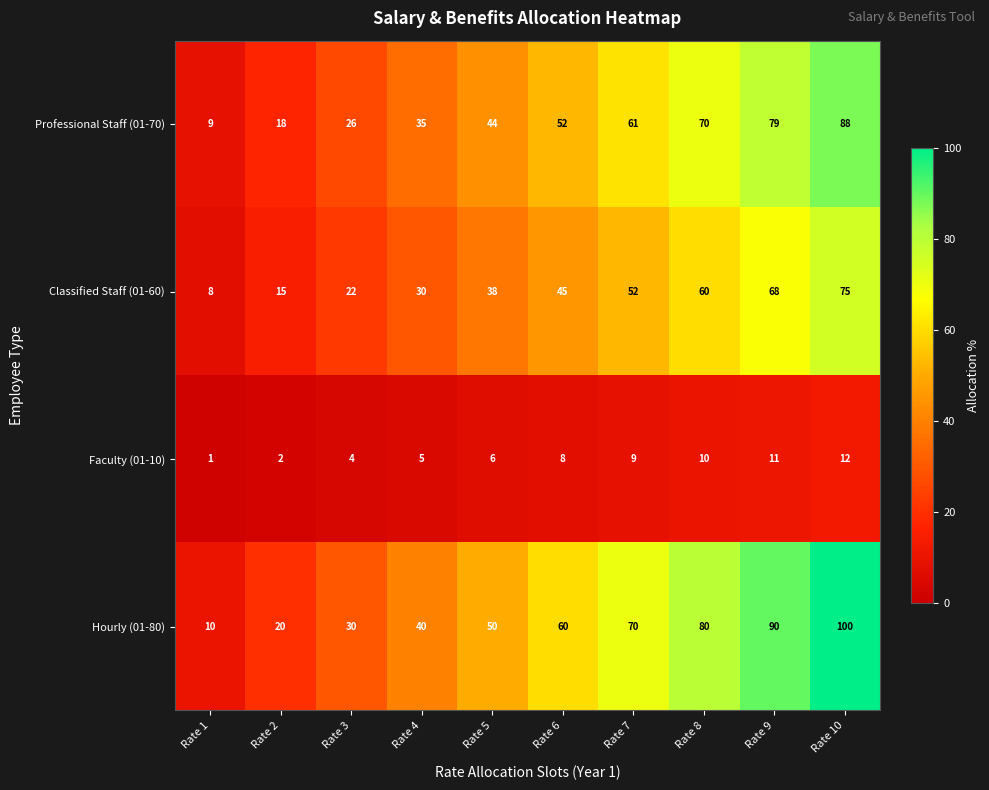

How many categories are shown in the chart?

10